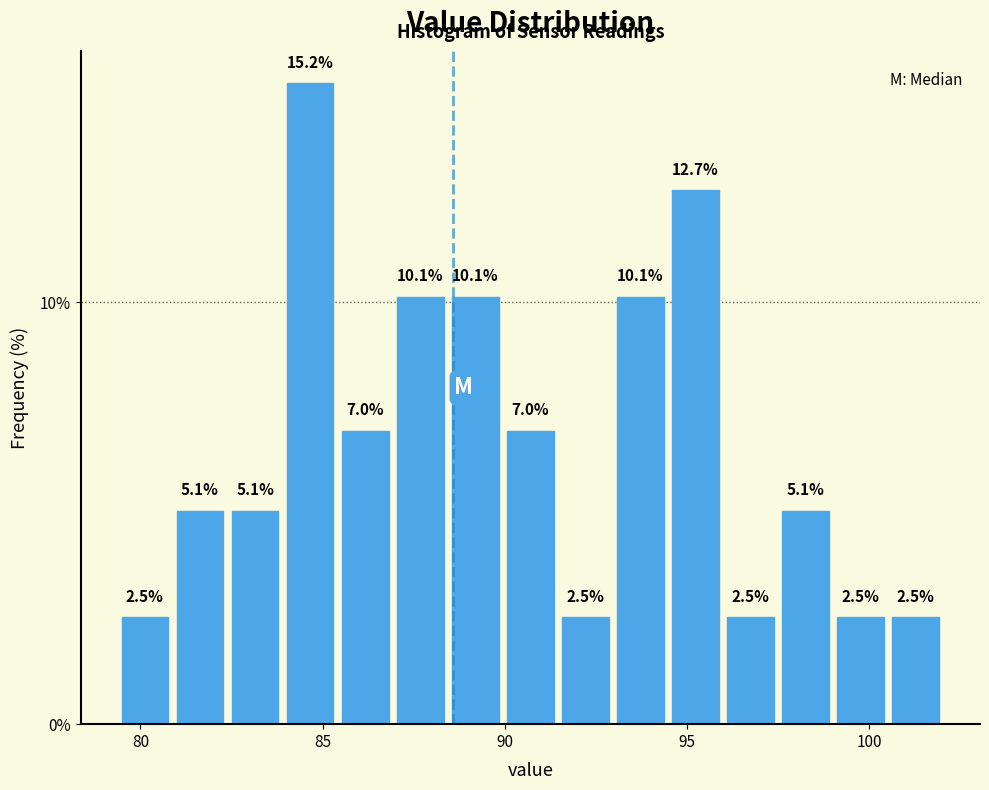

Read against the x-axis, roughly where is the centre of the tallest bar?

84.5